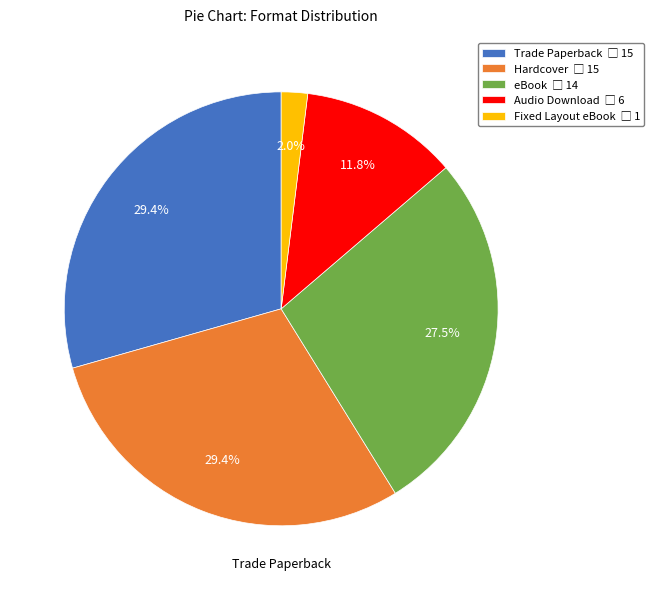

Is there a majority slice in this chart?

No